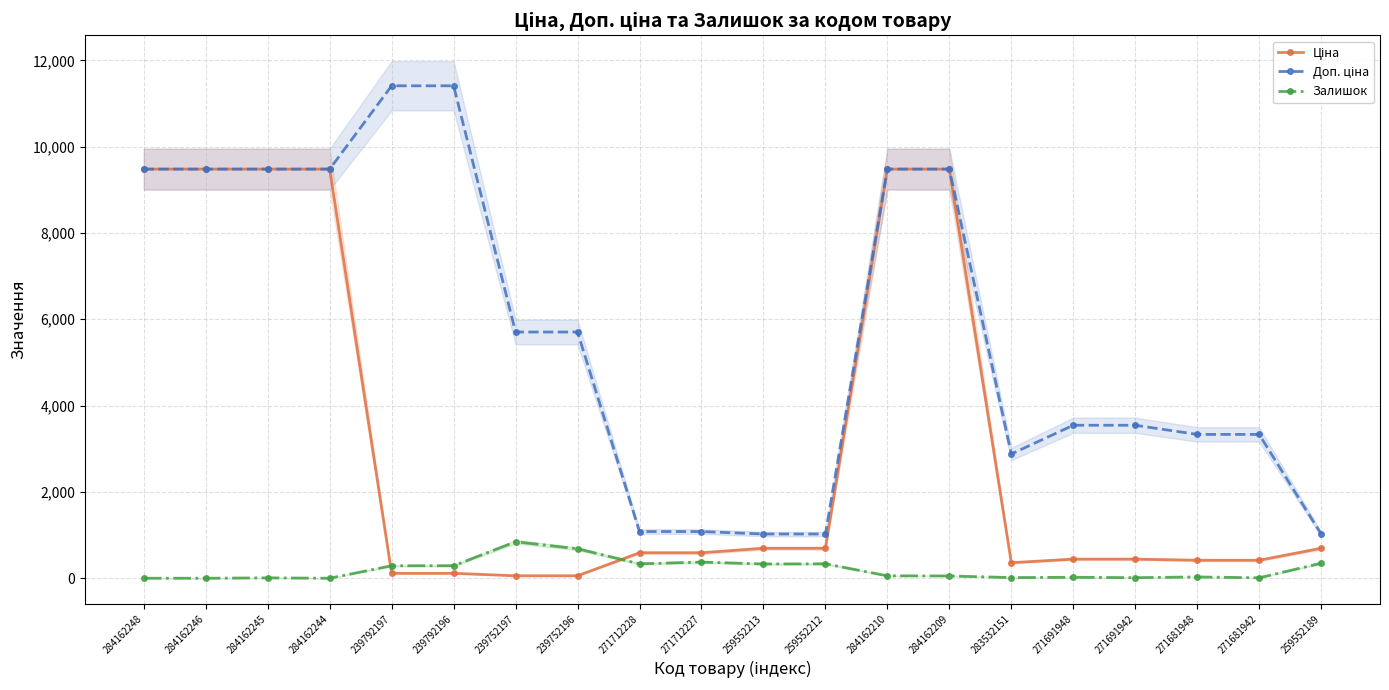

The Ціна series shows 24.9 at 239752197. True or false?

False